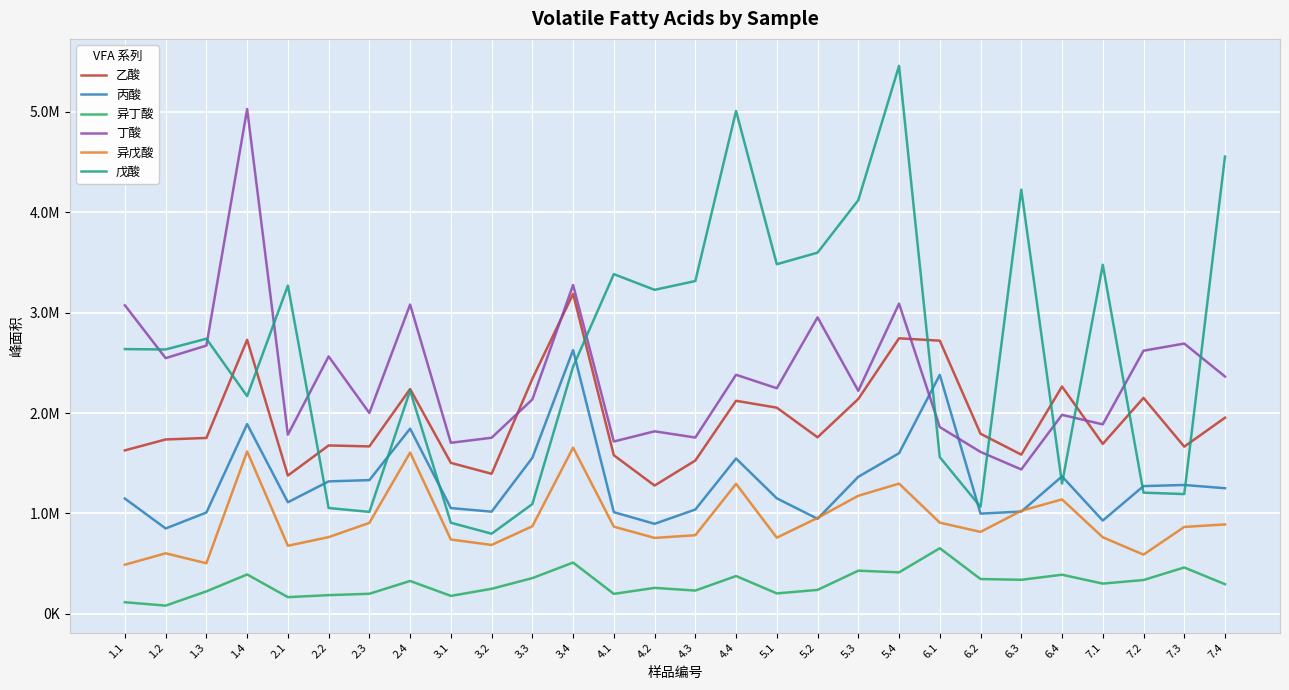

What is the minimum value shown in the chart?

80590